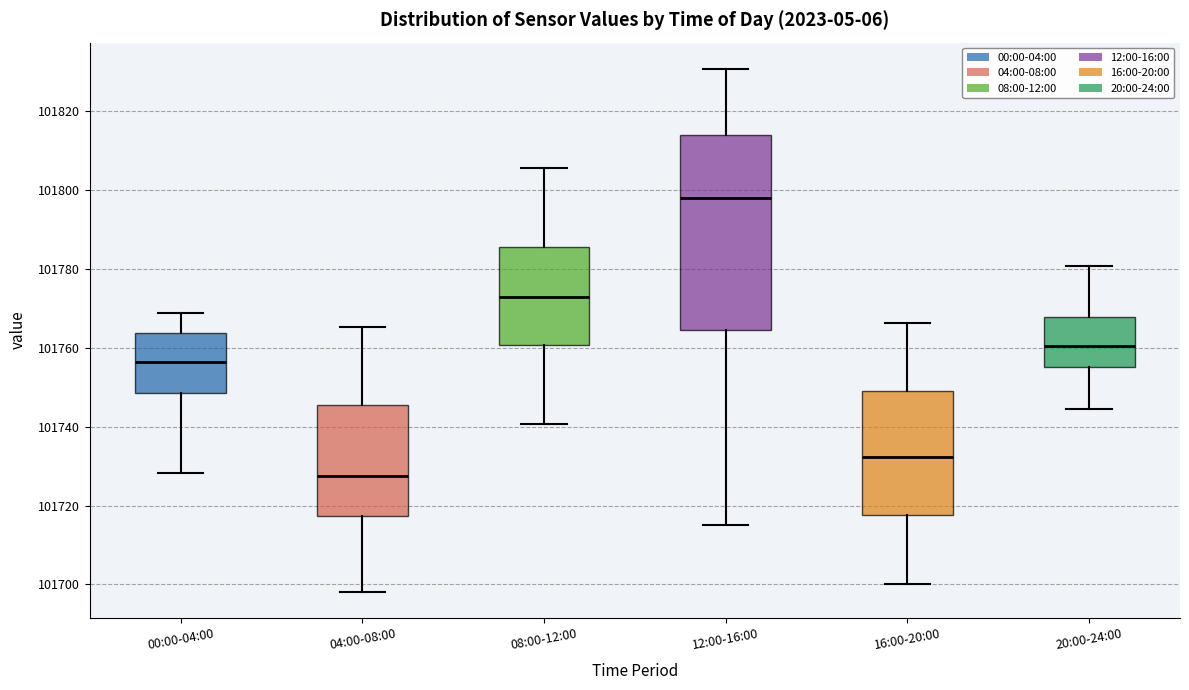

Where does the upper whisker of the box for 04:00-08:00 end on the y-axis? The values are not printed on the chart, so give them approximately, as read against the axis.

101766